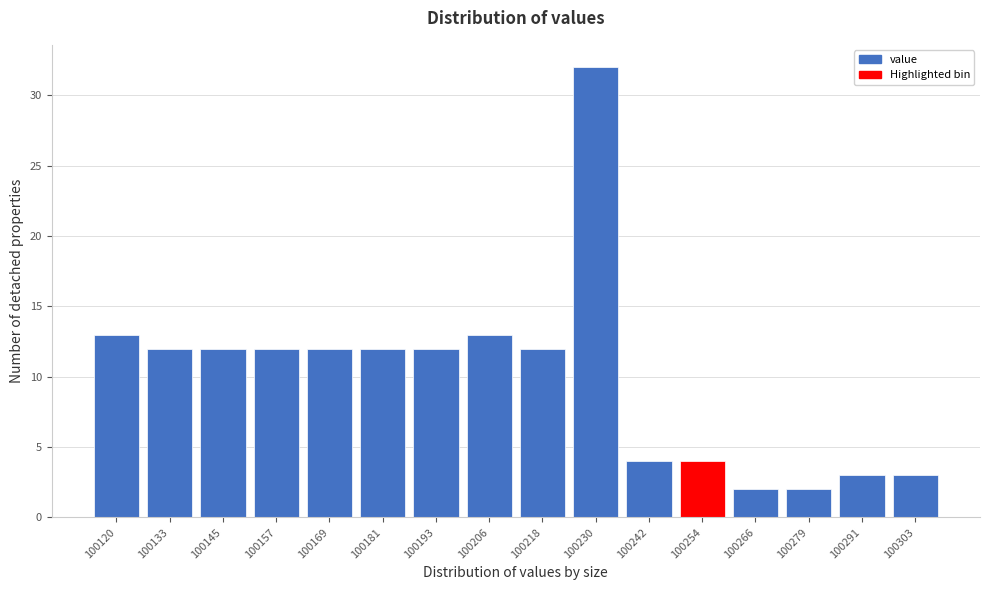

Reading left to right, transcribe all the data shown in this chart.

100120=13	100133=12	100145=12	100157=12	100169=12	100181=12	100193=12	100206=13	100218=12	100230=32	100242=4	100254=4	100266=2	100279=2	100291=3	100303=3